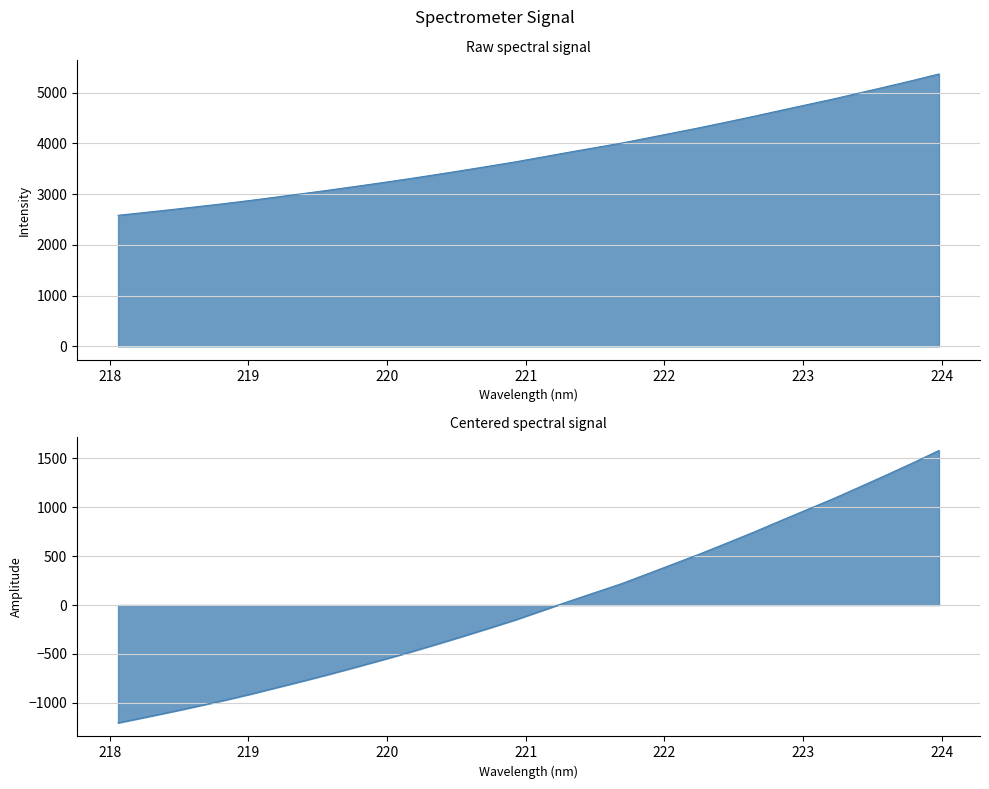

How many values exceed 3729?

16